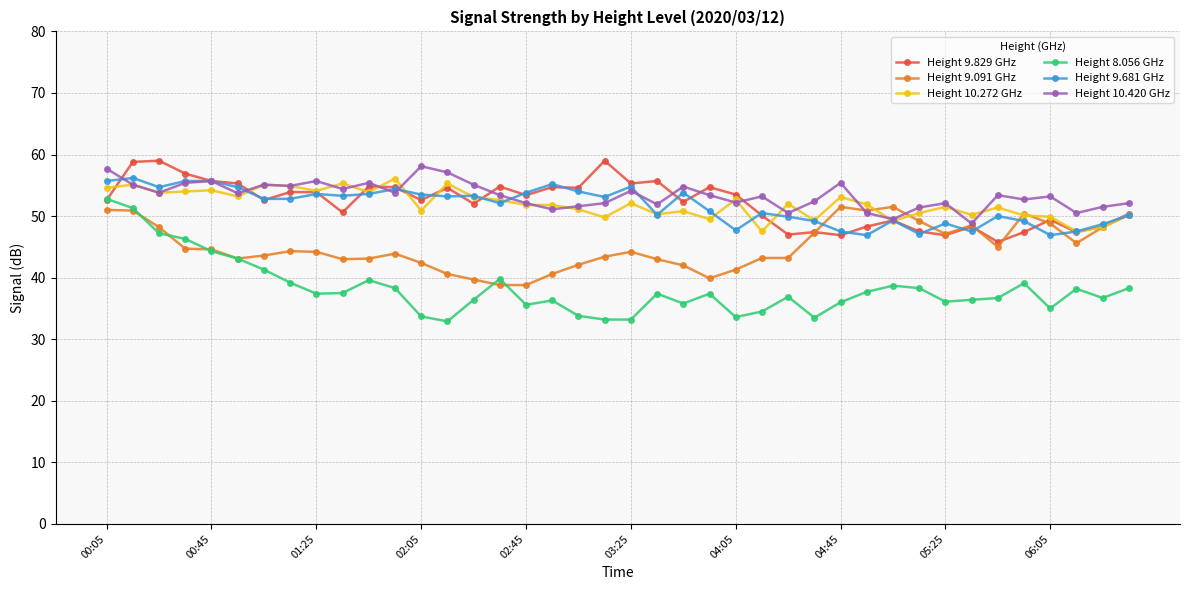

Which series has the largest range (max minus min)?

Height 8.056 GHz